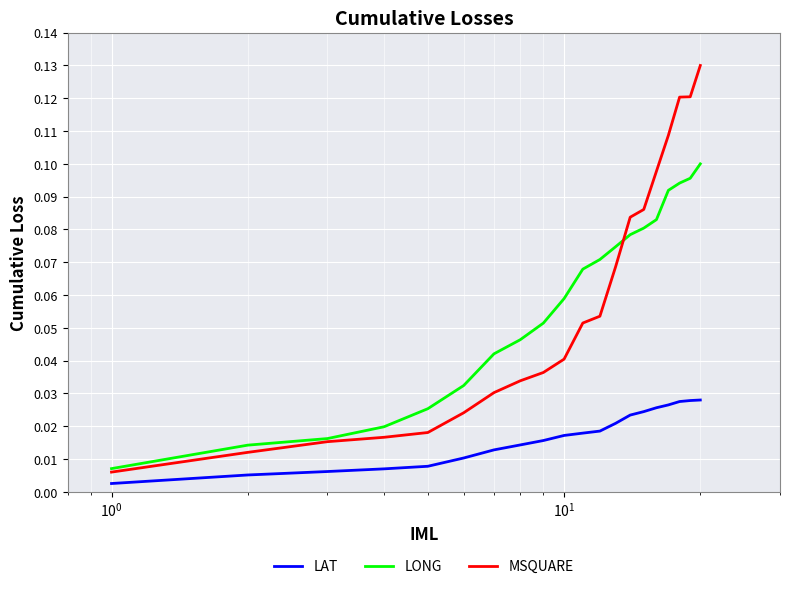

True or false: LONG has more than 1 interior local peaks.

False